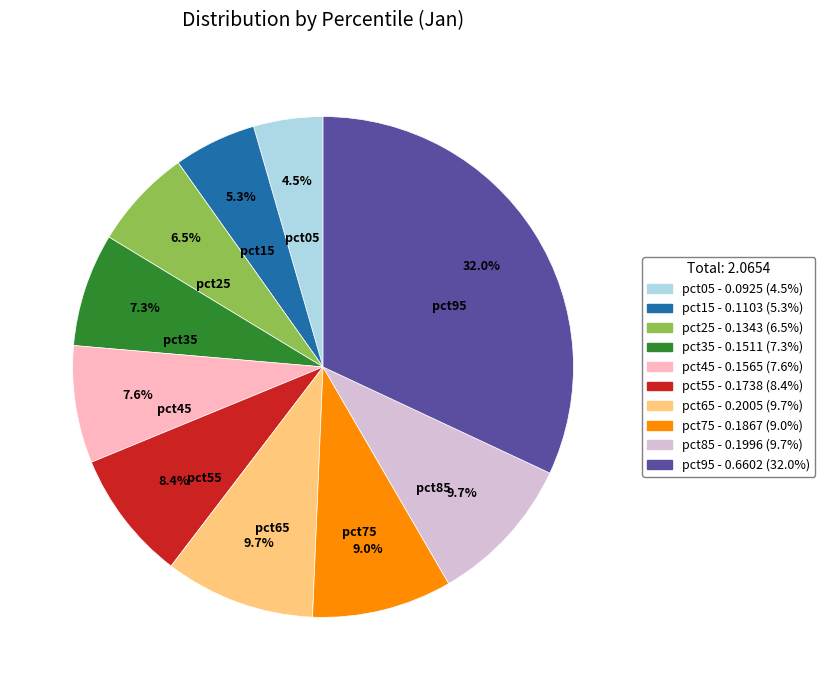

Is pct35 the majority of the pie?

No